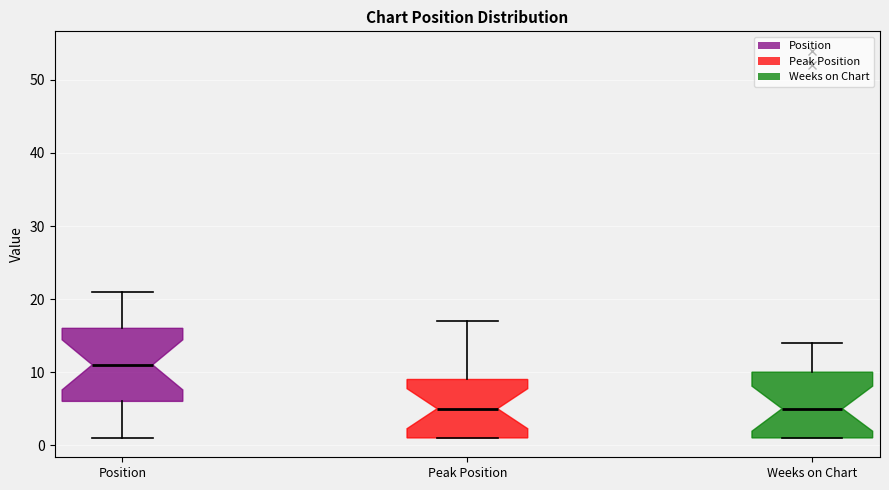

Reading left to right, read every box against the y-axis: the position of its median line, the range the box covers, and the ends of its whiskers. The values are not printed on the chart, so give them approximately, as read against the axis.

Position: median 11, box 6 to 16, whiskers 1 to 21
Peak Position: median 5, box 1 to 9, whiskers 1 to 17
Weeks on Chart: median 5, box 1 to 10, whiskers 1 to 14